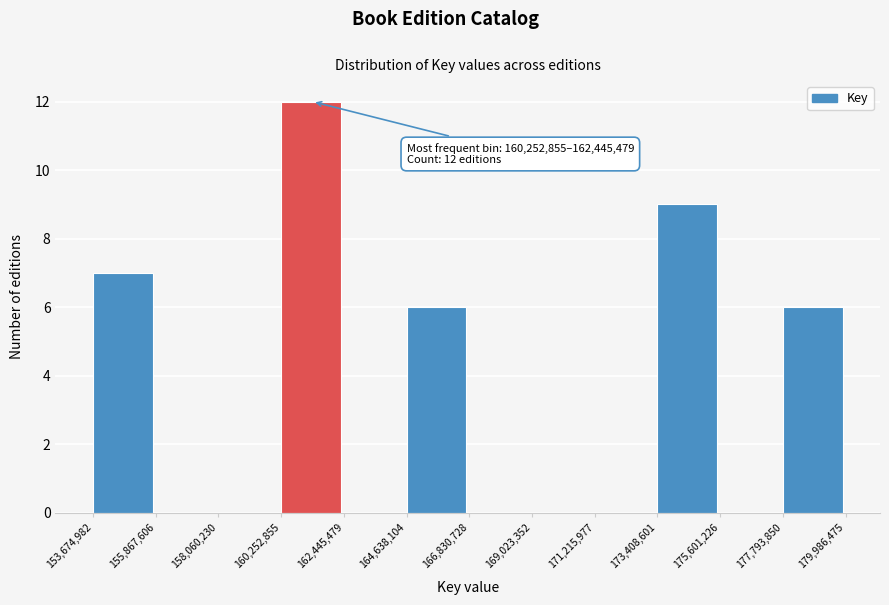

Which range on the x-axis has the tallest bar?

160,252,855 to 162,445,479